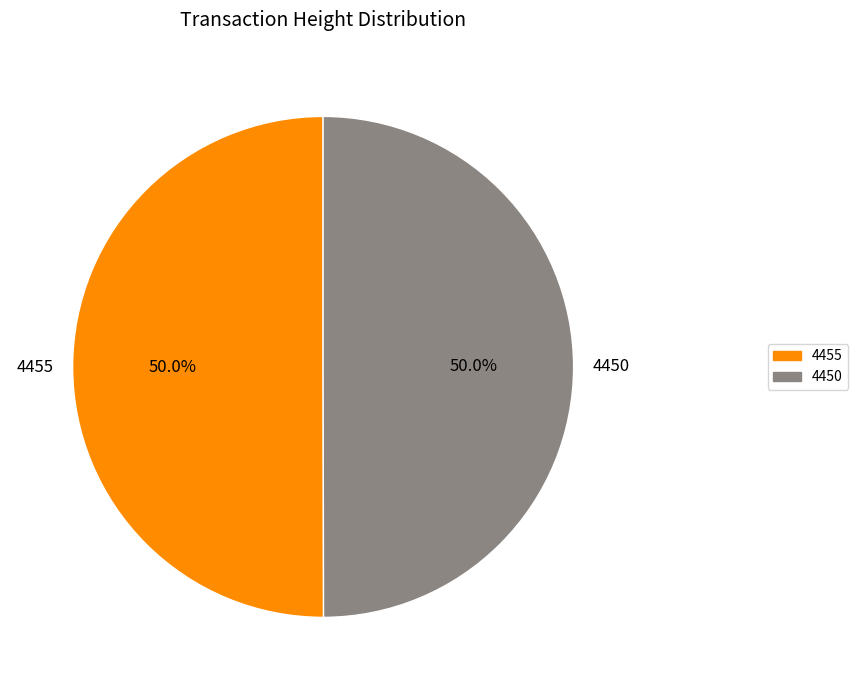

What is the ratio of the value at 4455 to the value at 4450?

1.0